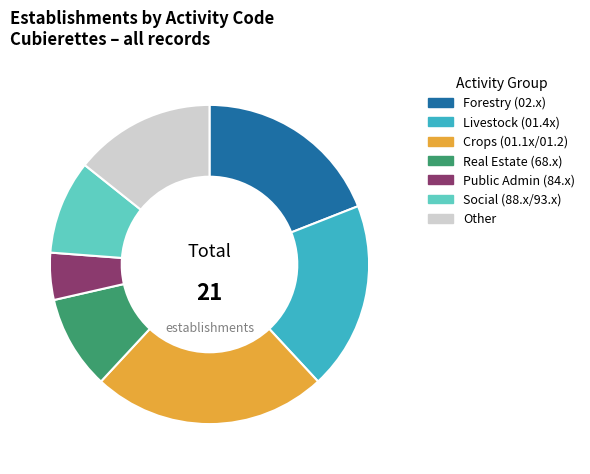

Does any single category account for the majority?

No